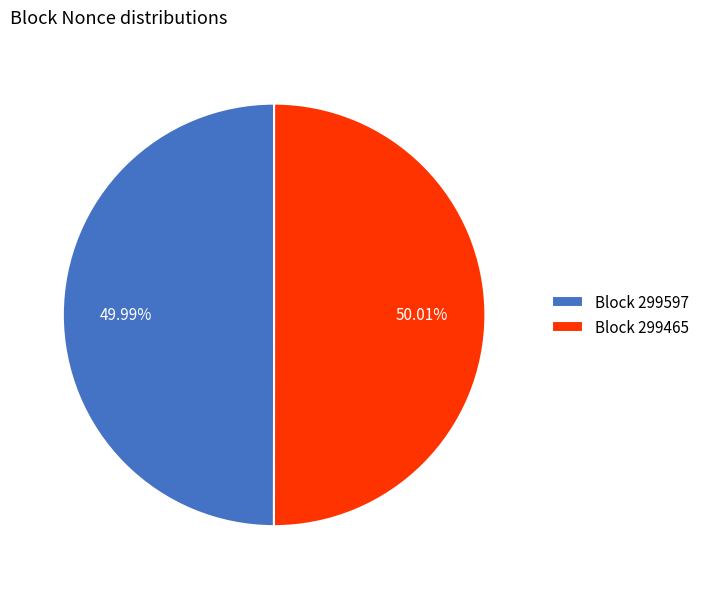

Does any single category account for the majority?

Yes